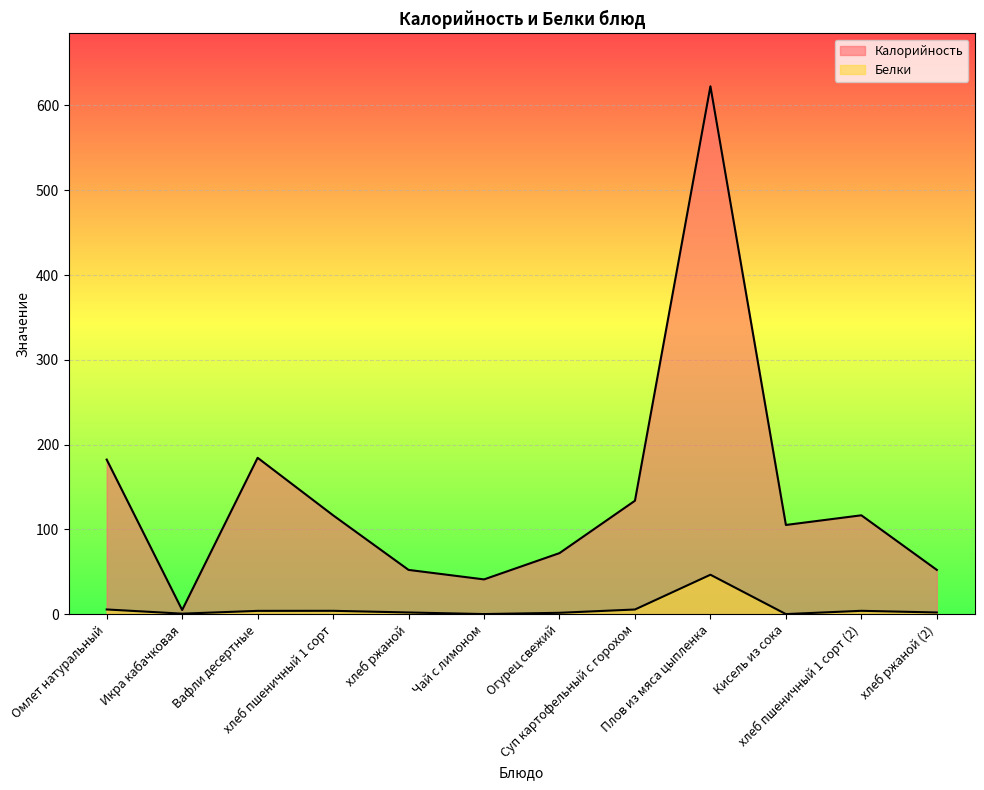

What is the difference between the maximum and minimum values in the Калорийность series?

617.7